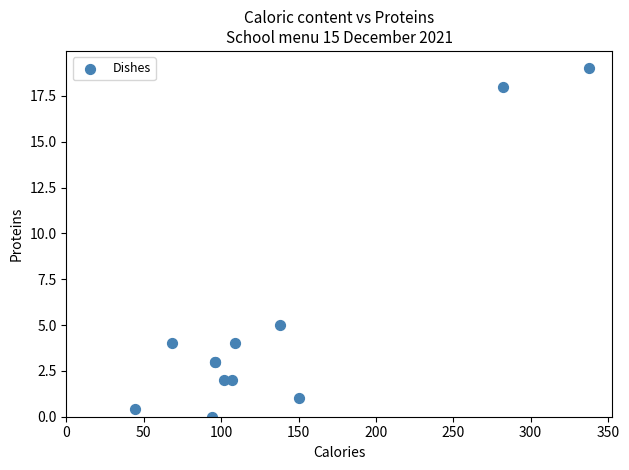

What Y value in the scatter plot is closest to 9?

5.0